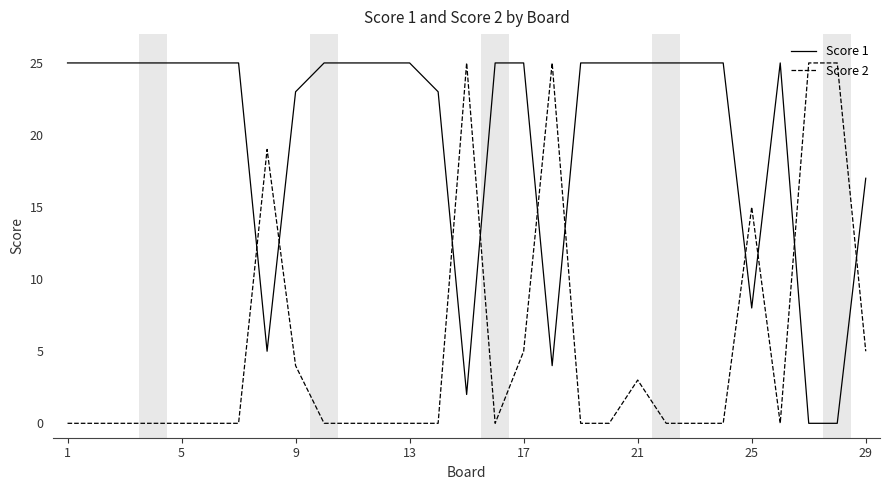

How many lines are shown in the chart?

2